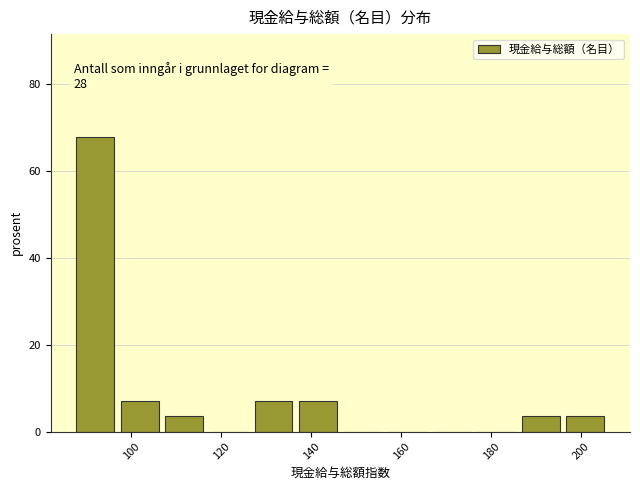

Over which range of the x-axis is the bar tallest?

88 to 98